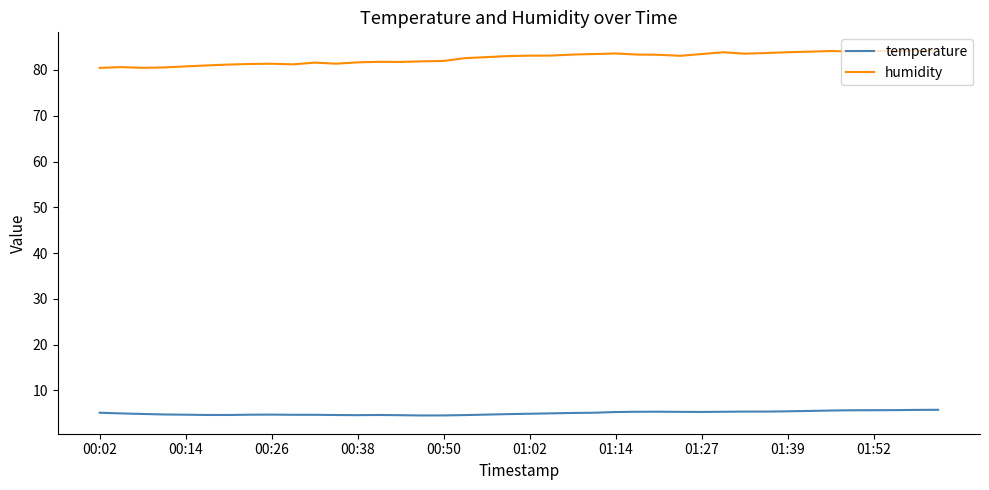

True or false: temperature and humidity cross at least once.

False